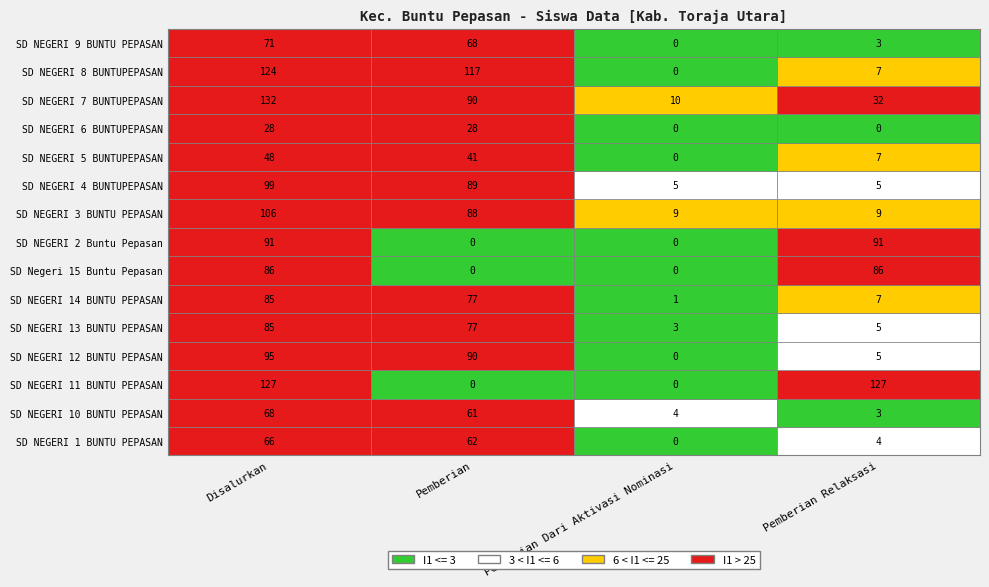

Which label corresponds to the largest value in the chart?

Disalurkan